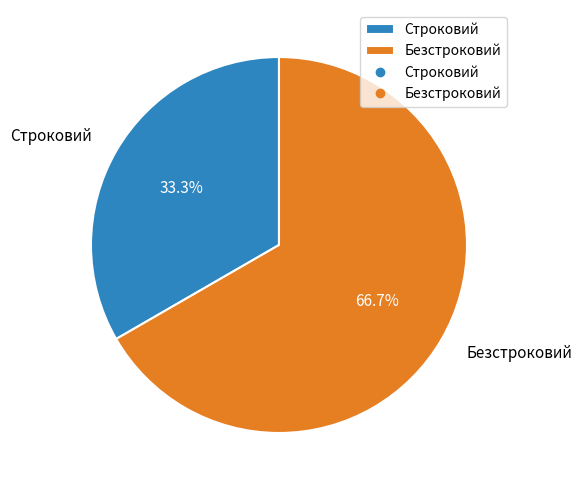

What percentage is the Безстроковий slice, to the nearest percent?

67%